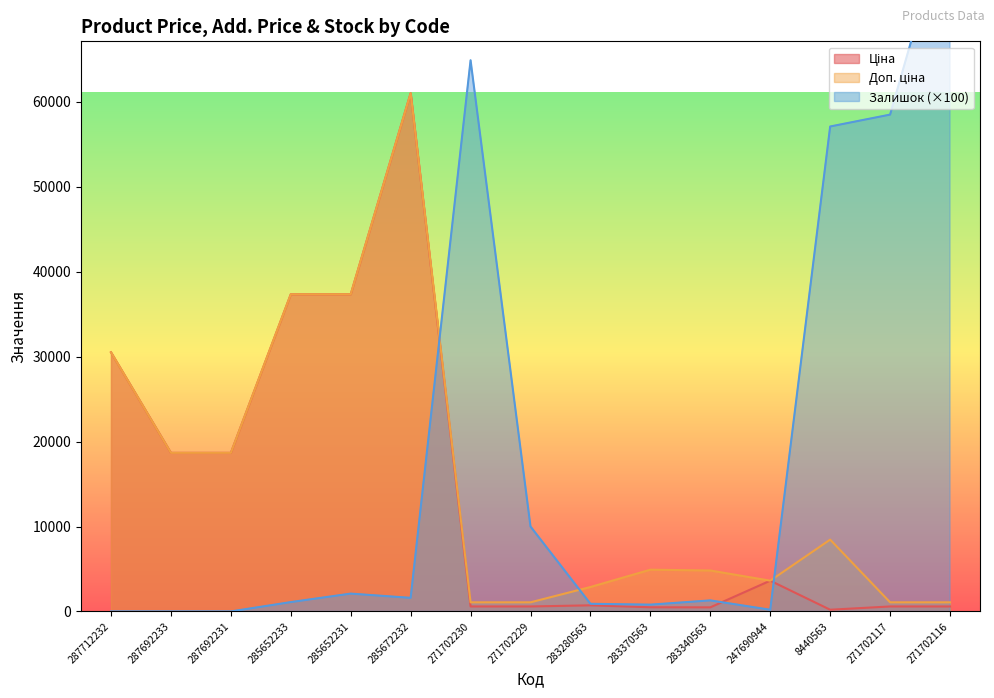

Where is Доп. ціна nearest to the value 31049?

287712232